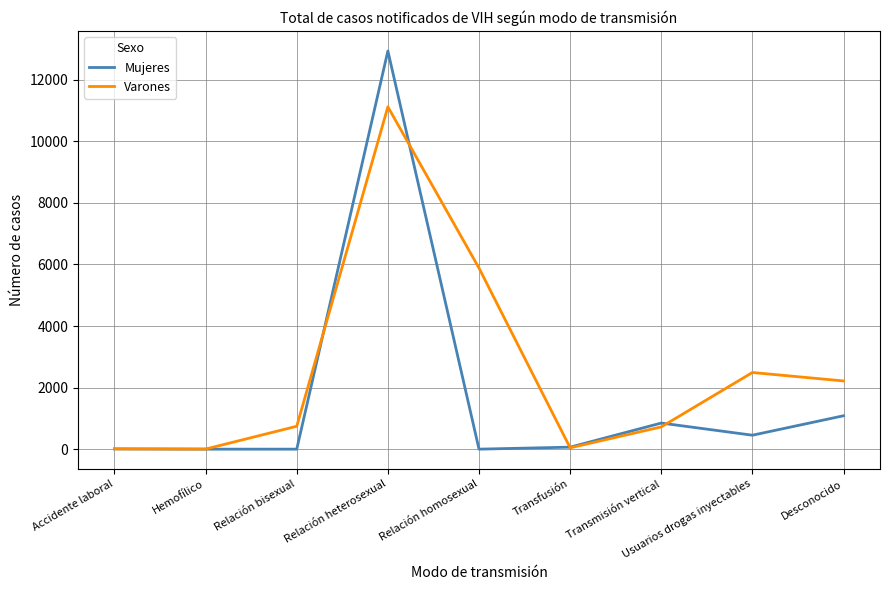

What position from the left is Relación bisexual?

3